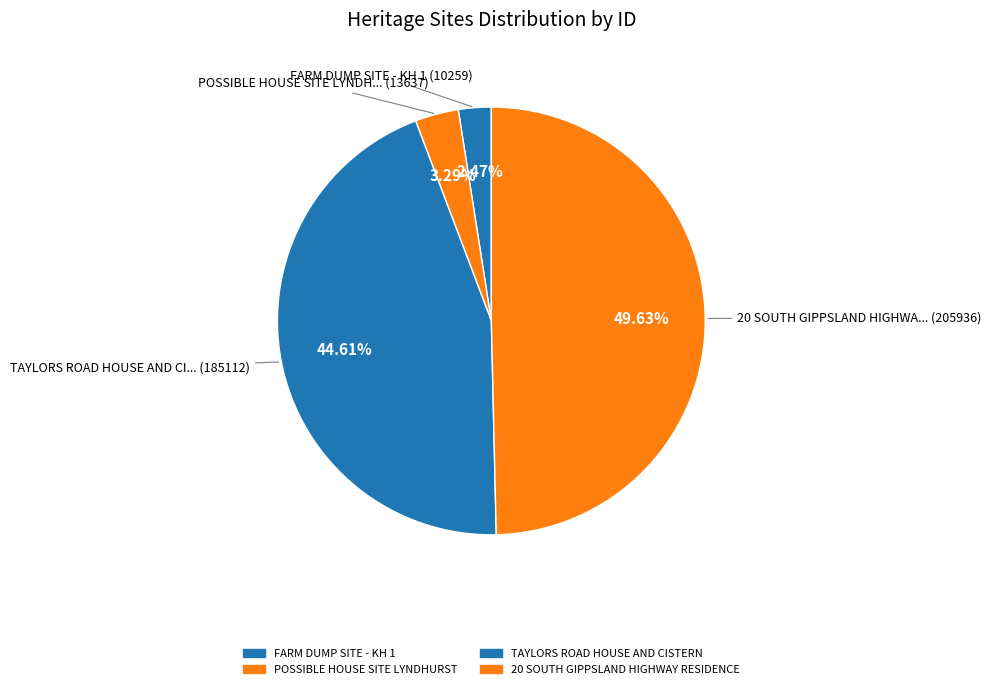

What percentage do 20 SOUTH GIPPSLAND HIGHWAY RESIDENCE and FARM DUMP SITE - KH 1 together represent?

52.1%